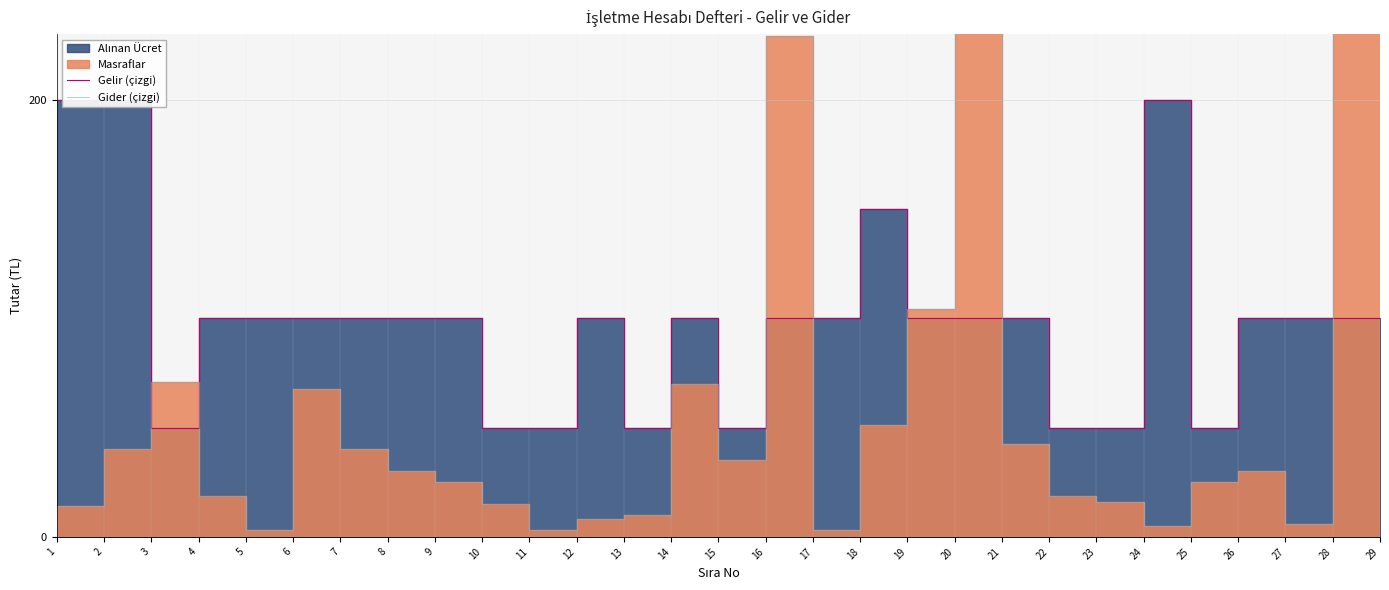

After their last crossing, which series has the higher values: Gider (çizgi) or Gelir (çizgi)?

Gider (çizgi)